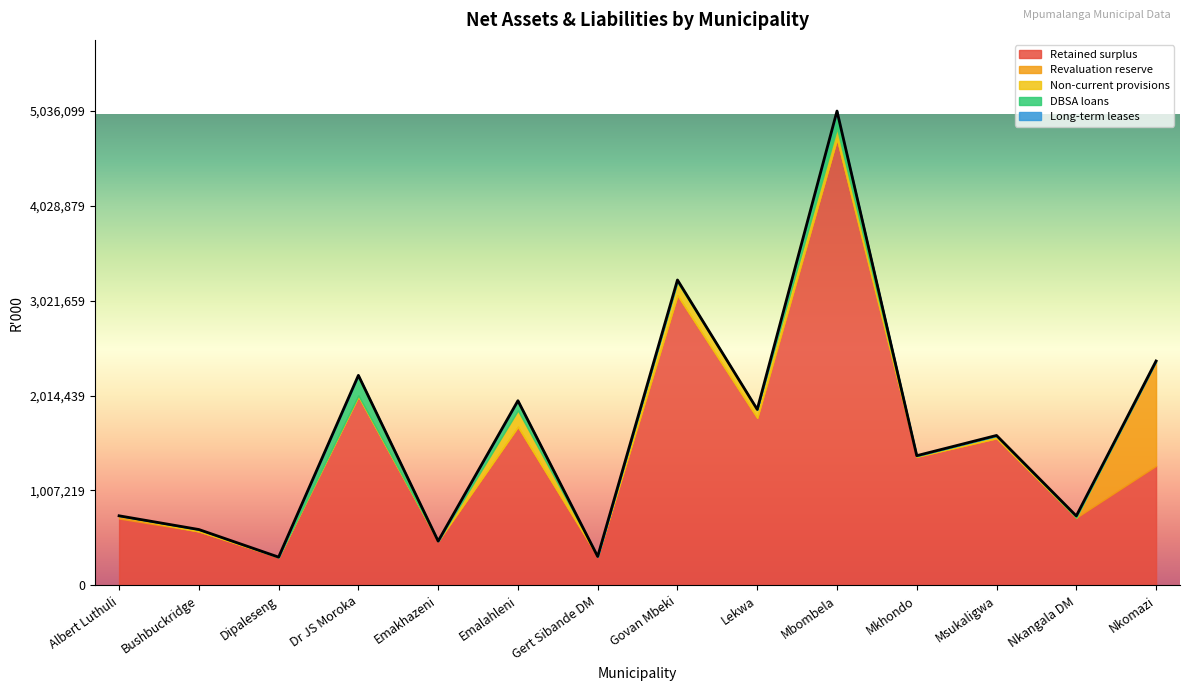

Which series has the largest total across all categories?

Retained surplus